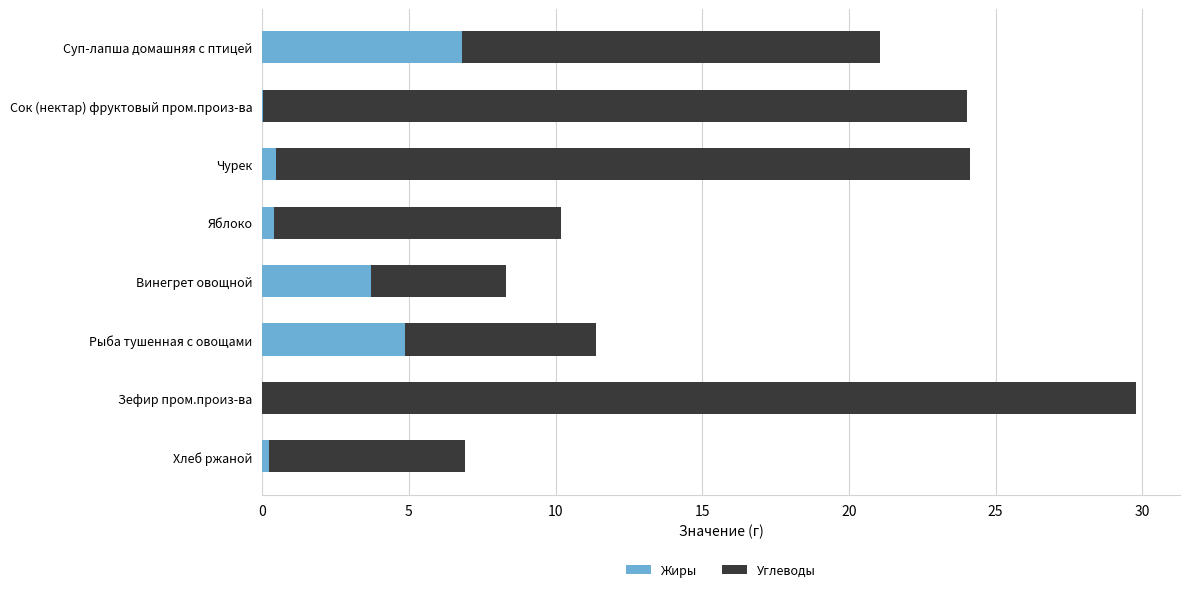

At which category is the sum across all series the highest?

Зефир пром.произ-ва